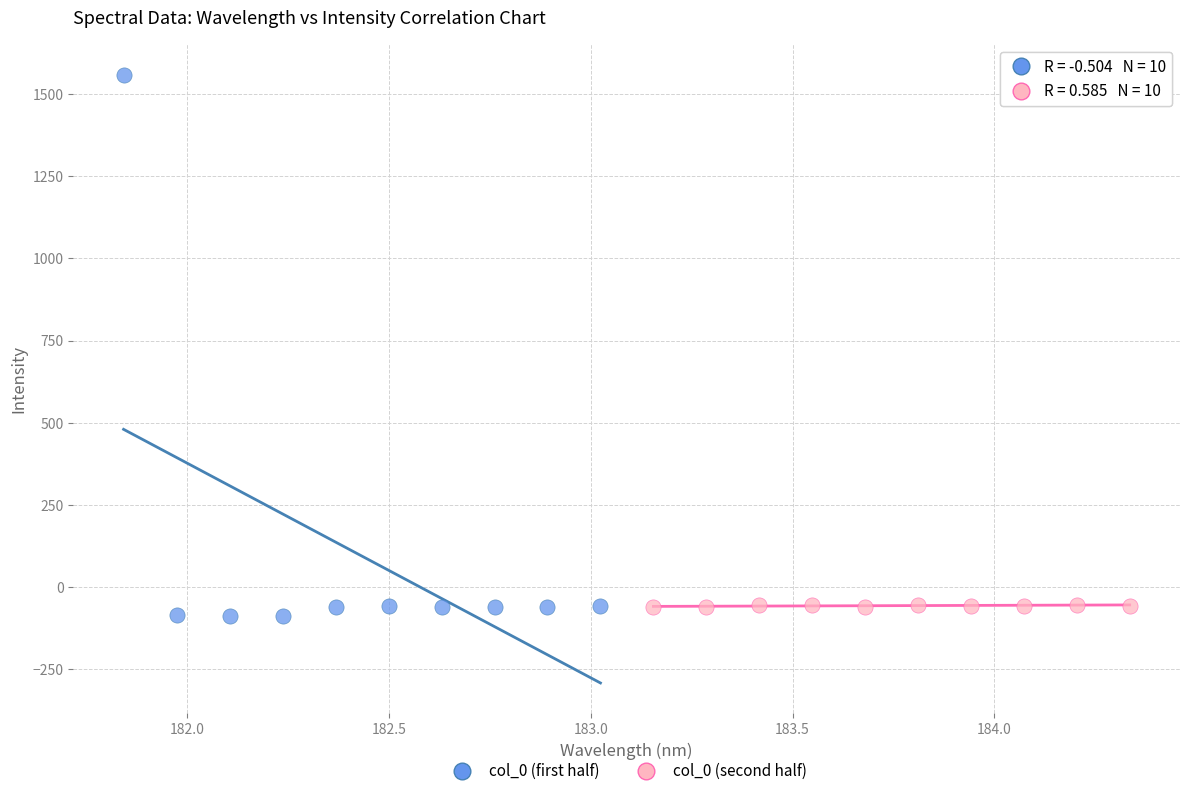

Which series reaches the minimum Y coordinate?

col_0 (first half)